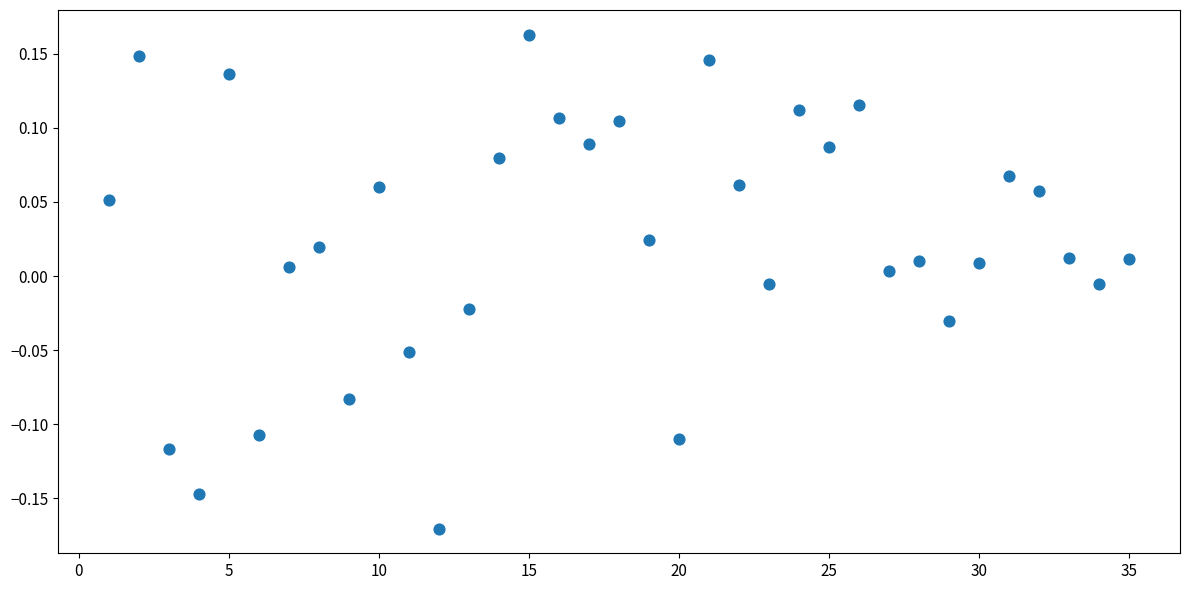

What is the range of X values (max minus min)?

34.0